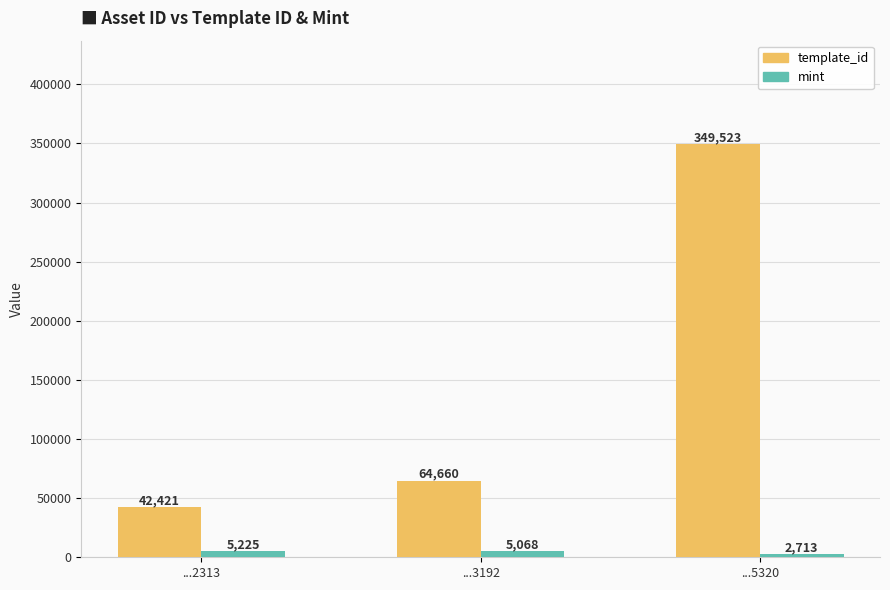

List the labels in order of template_id value, largest first.

...5320, ...3192, ...2313